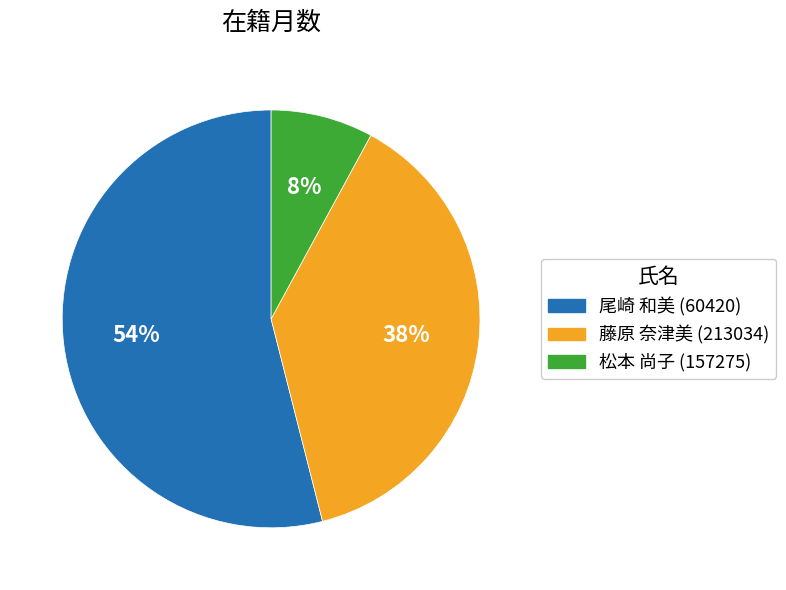

To the nearest percent, what portion does 尾崎 和美 (60420) represent?

54%